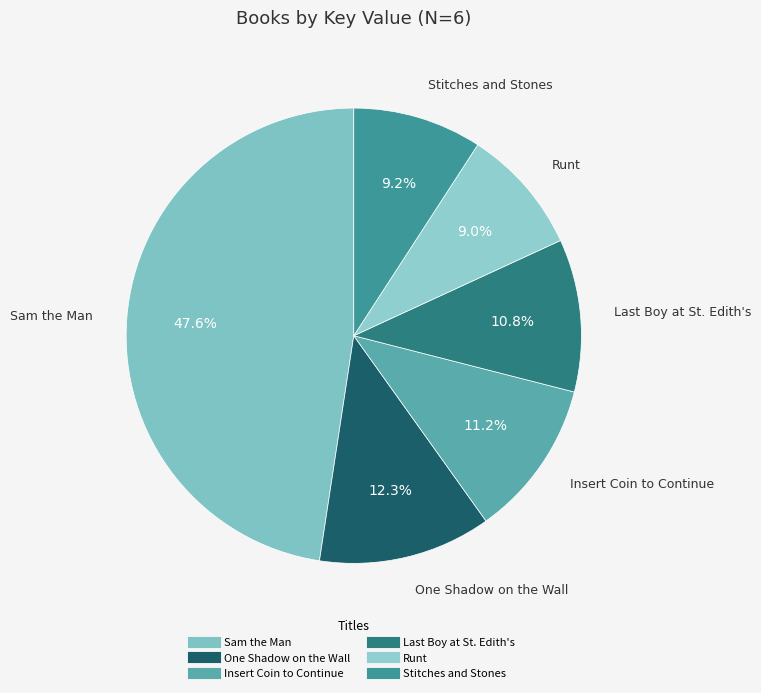

Count the number of slices in the pie.

6